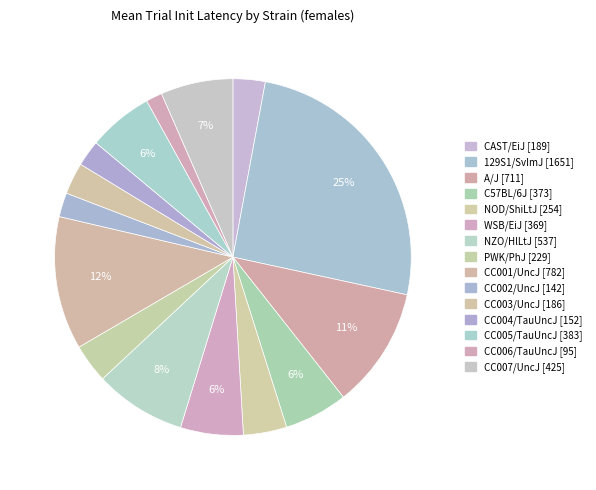

Is there any slice that represents more than half of the pie?

No